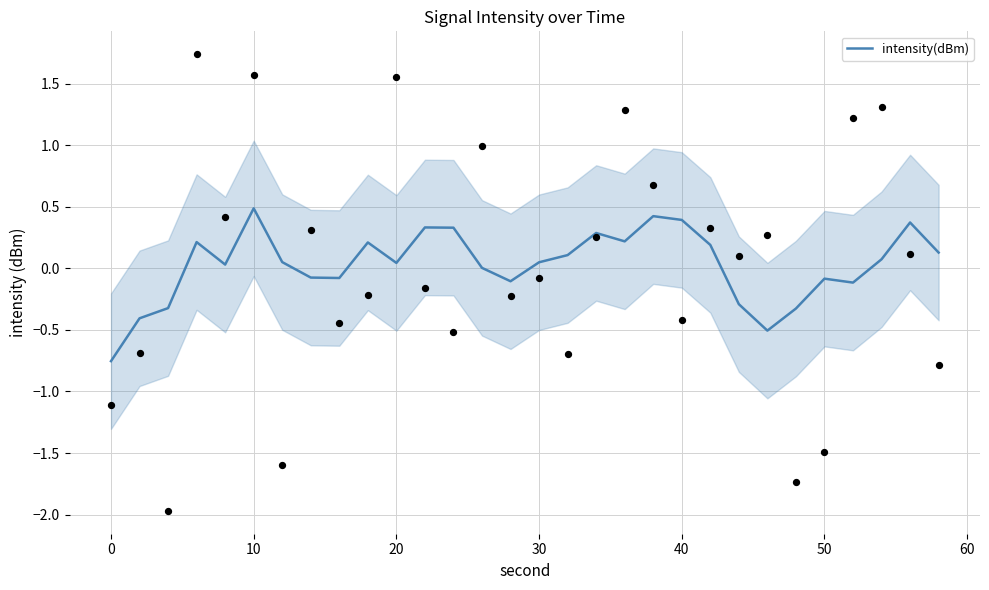

What is the maximum value for intensity(dBm)?

0.5